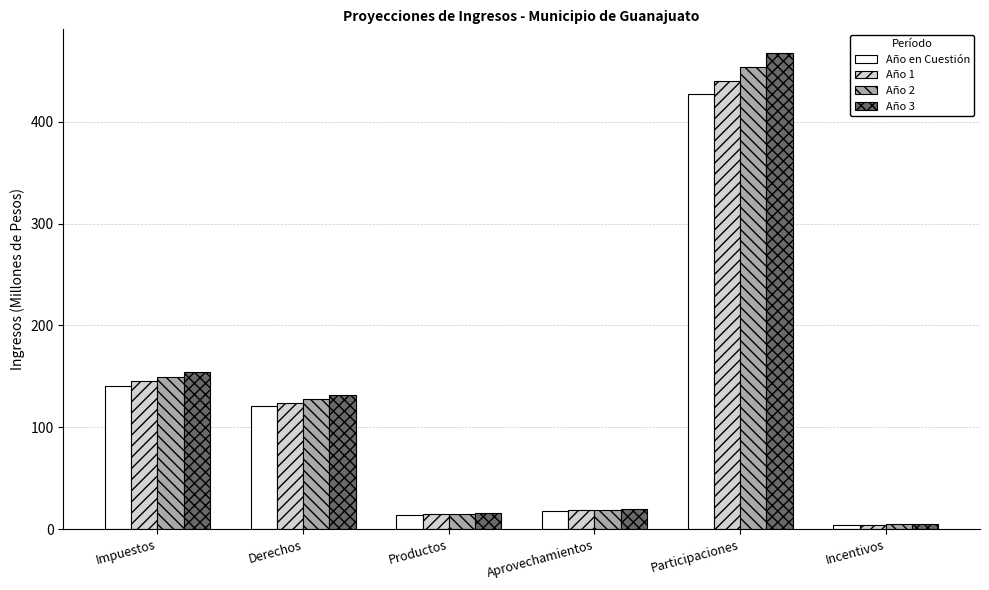

Rank the series by their average value, from lowest to highest.

Año en Cuestión, Año 1, Año 2, Año 3